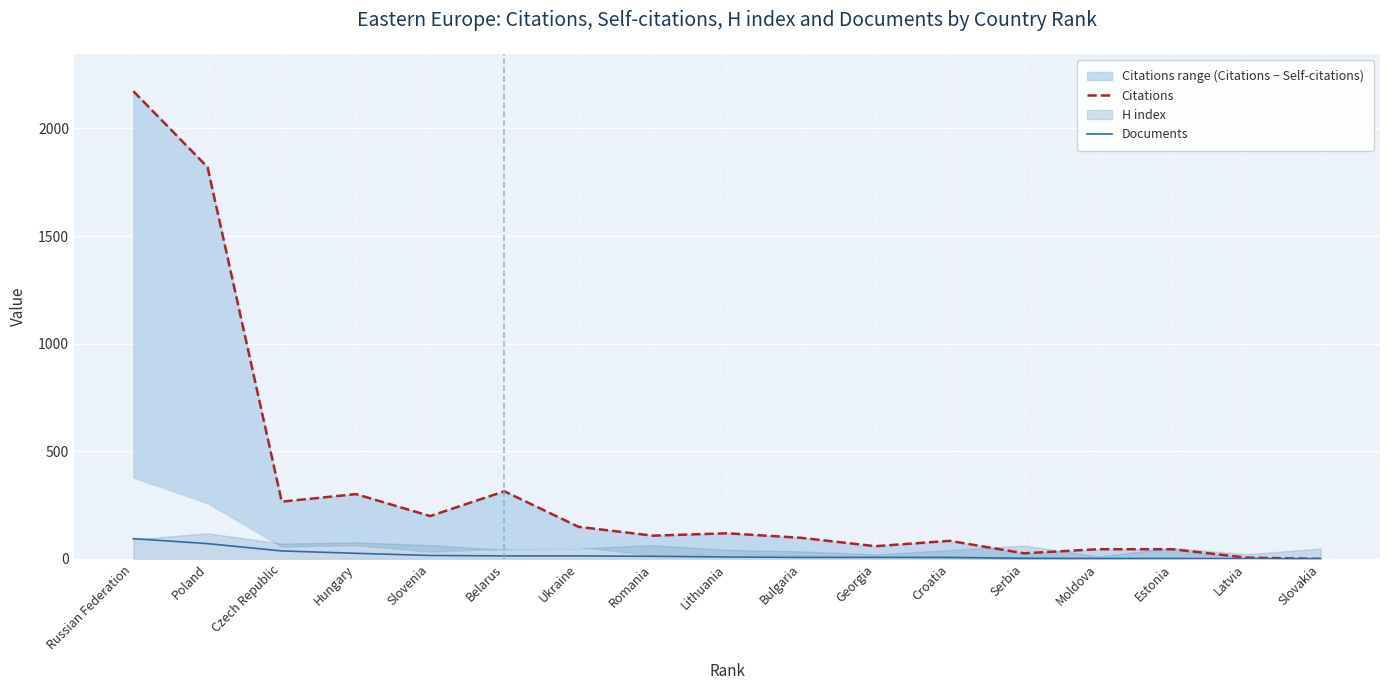

The Citations series shows 234 at Ukraine. True or false?

False